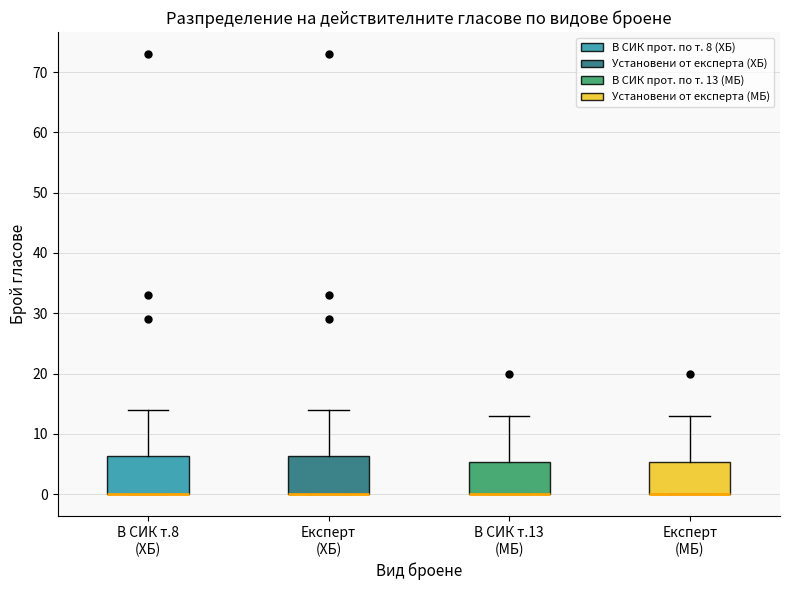

Reading left to right, read every box against the y-axis: the position of its median line, the range the box covers, and the ends of its whiskers. The values are not printed on the chart, so give them approximately, as read against the axis.

В СИК т.8 (ХБ): median 0 (drawn on the box's lower edge), box 0 to 6, whiskers 0 to 14
Експерт (ХБ): median 0 (drawn on the box's lower edge), box 0 to 6, whiskers 0 to 14
В СИК т.13 (МБ): median 0 (drawn on the box's lower edge), box 0 to 5, whiskers 0 to 13
Експерт (МБ): median 0 (drawn on the box's lower edge), box 0 to 5, whiskers 0 to 13